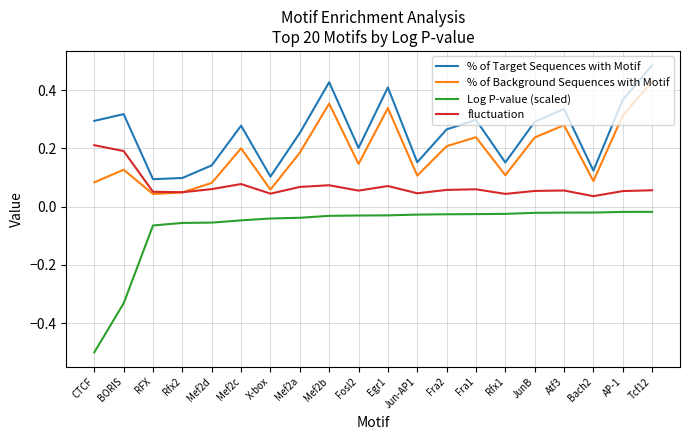

Between Bach2 and AP-1, which series saw the biggest shift?

% of Target Sequences with Motif